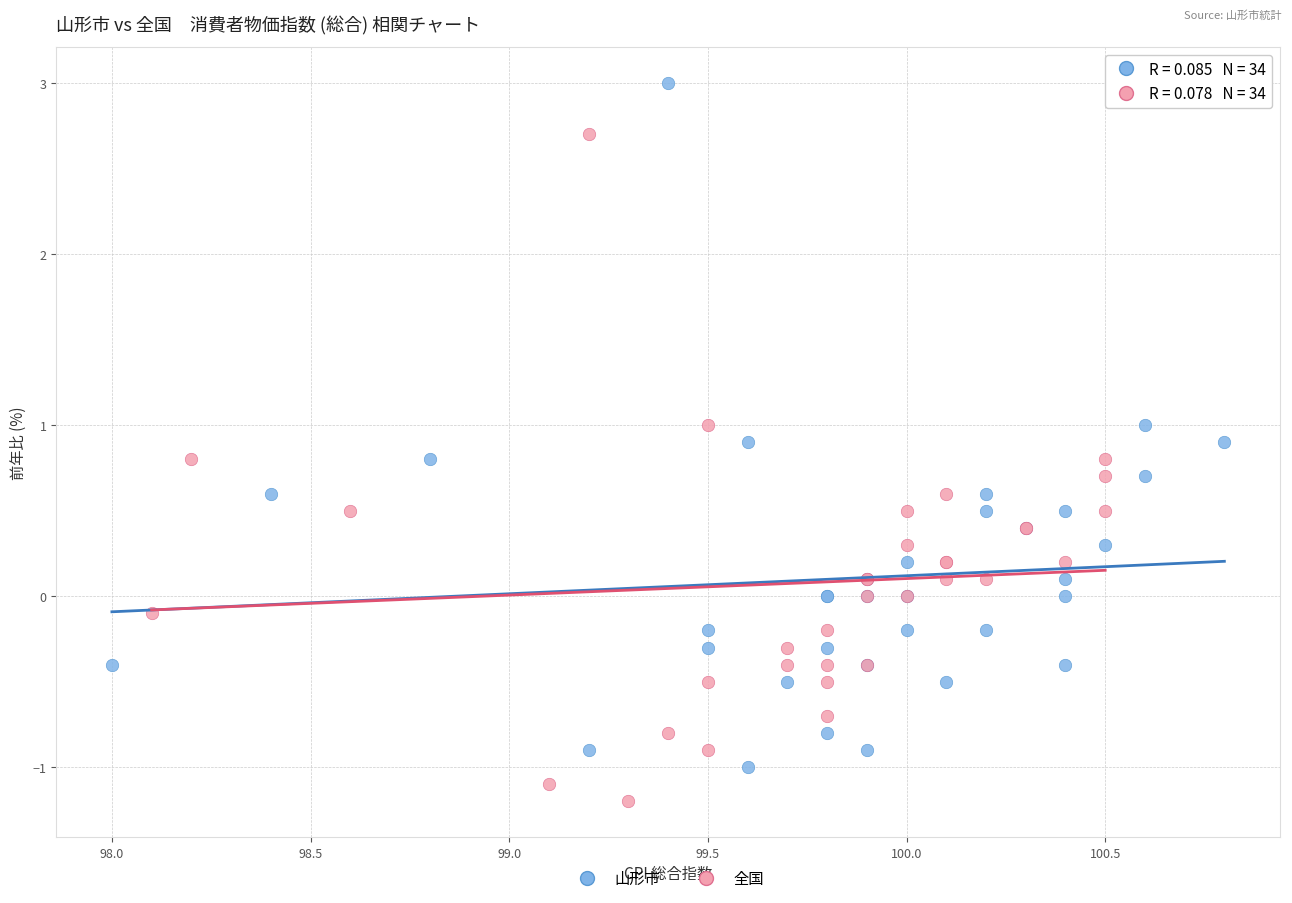

Which series reaches the maximum Y coordinate?

山形市